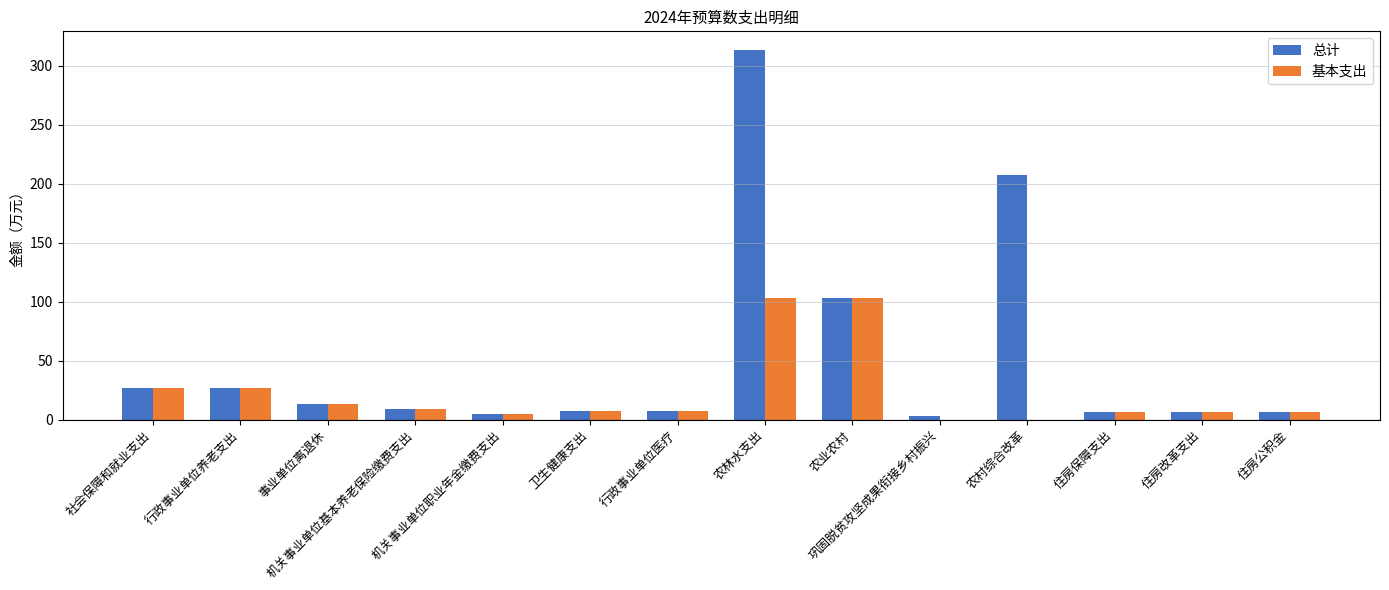

Which series has the largest total across all categories?

总计